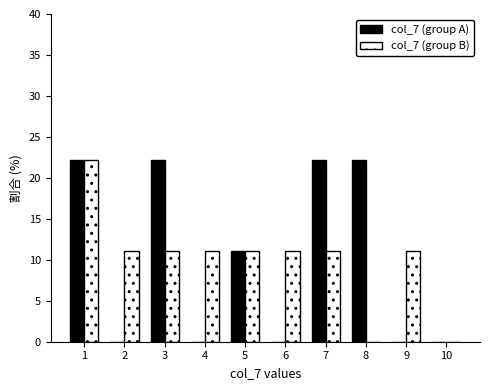

Reading left to right, list all the values displayed in this chart.

col_7 (group A): 1=22.2	2=0.0	3=22.2	4=0.0	5=11.1	6=0.0	7=22.2	8=22.2	9=0.0	10=0.0
col_7 (group B): 1=22.2	2=11.1	3=11.1	4=11.1	5=11.1	6=11.1	7=11.1	8=0.0	9=11.1	10=0.0